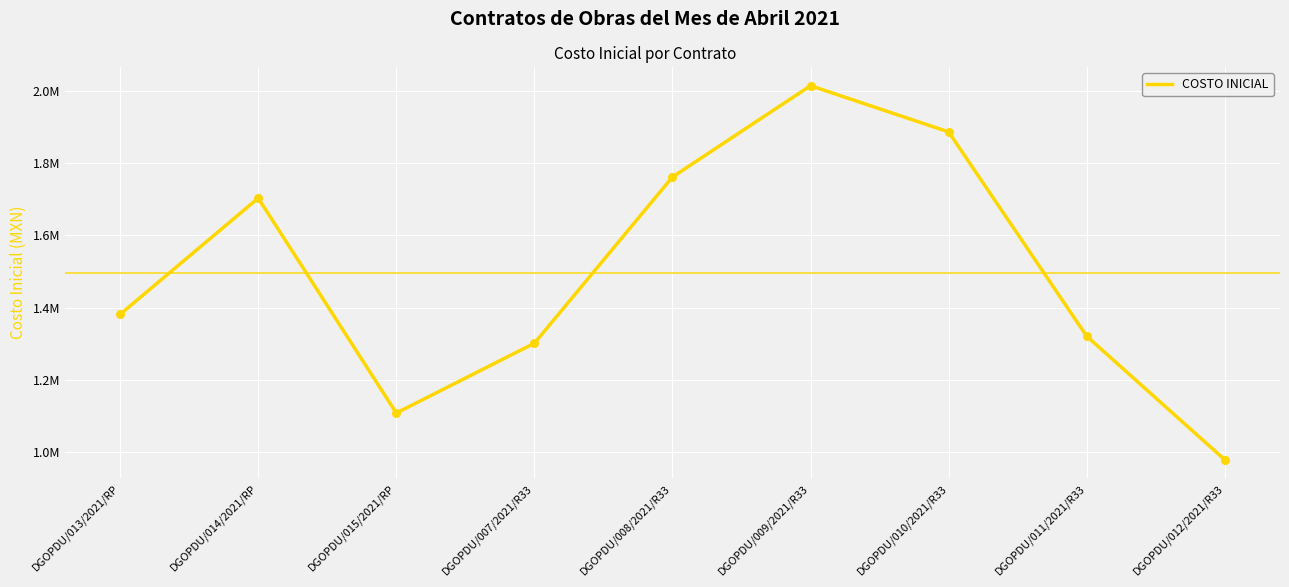

Does the chart have visible grid lines?

Yes